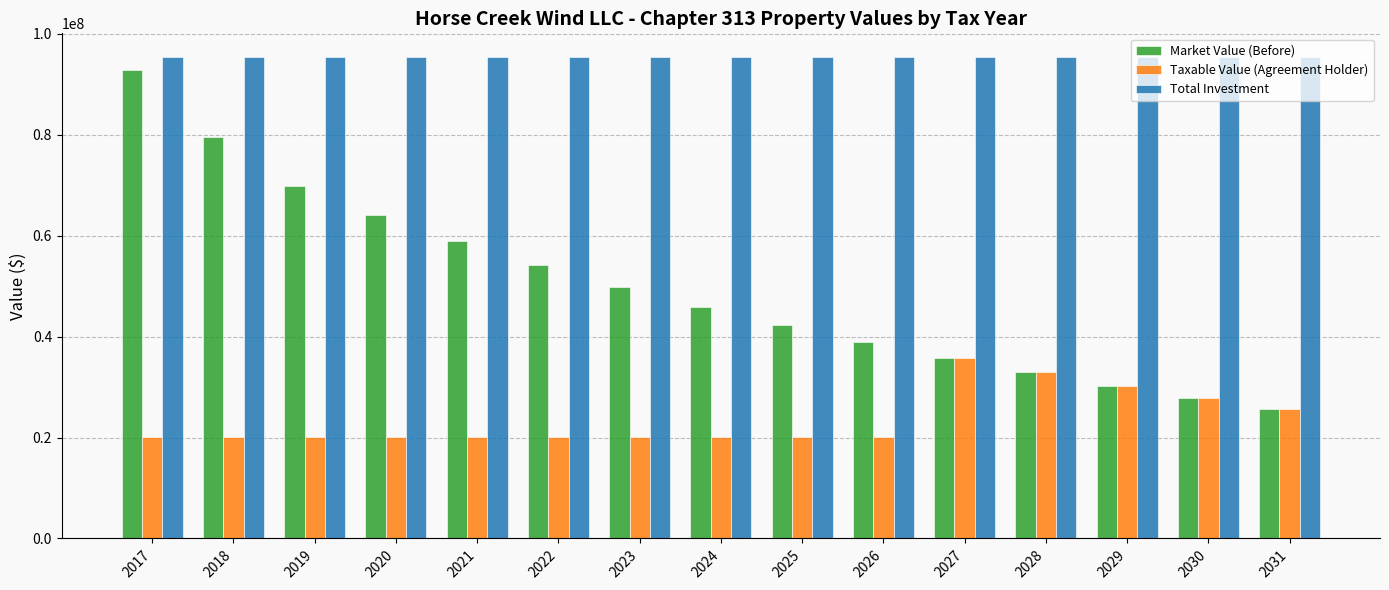

What is the greatest value displayed?

95325767.0